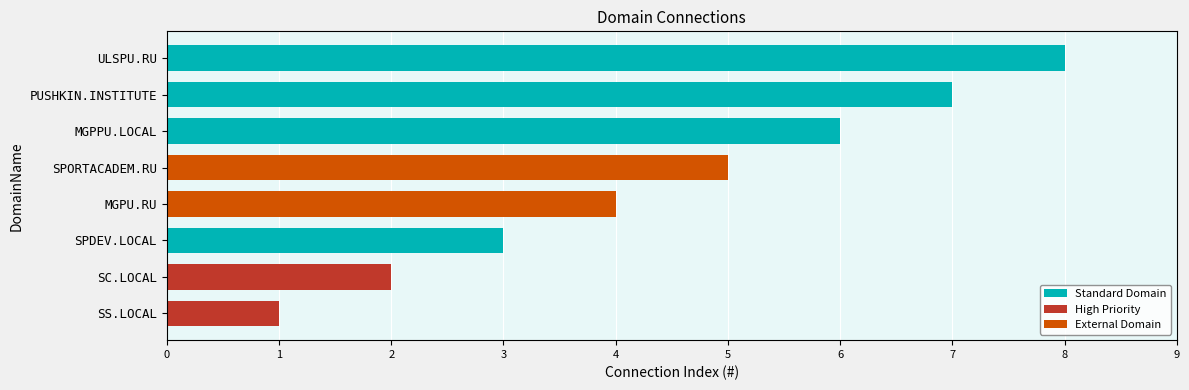

At which label is the value closest to 4?

MGPU.RU